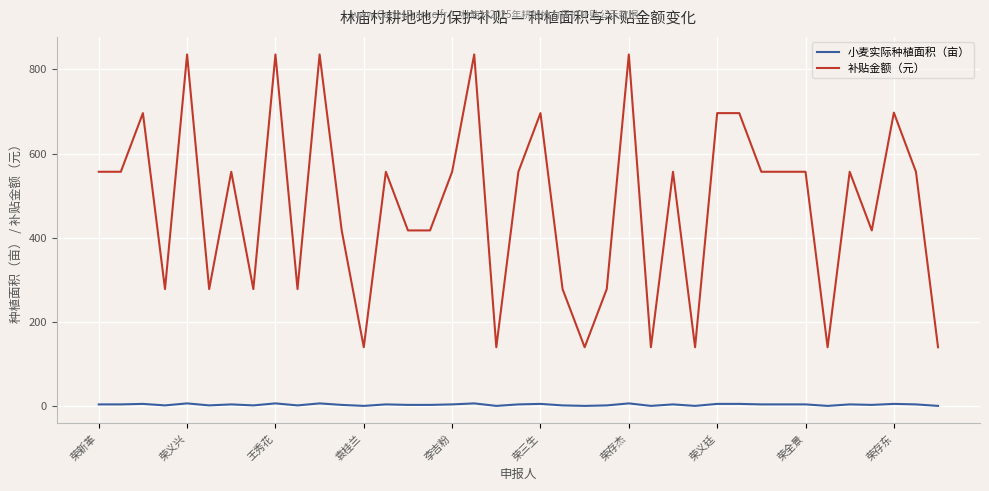

Which series has the largest total across all categories?

补贴金额（元）